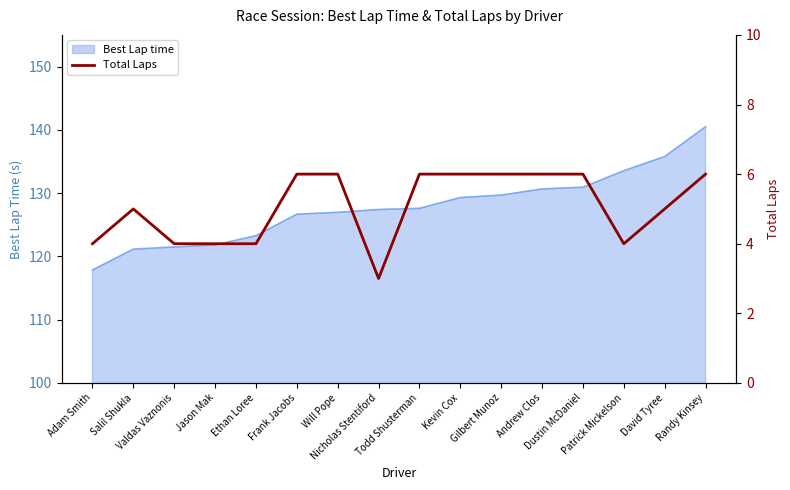

How many lines are shown in the chart?

1